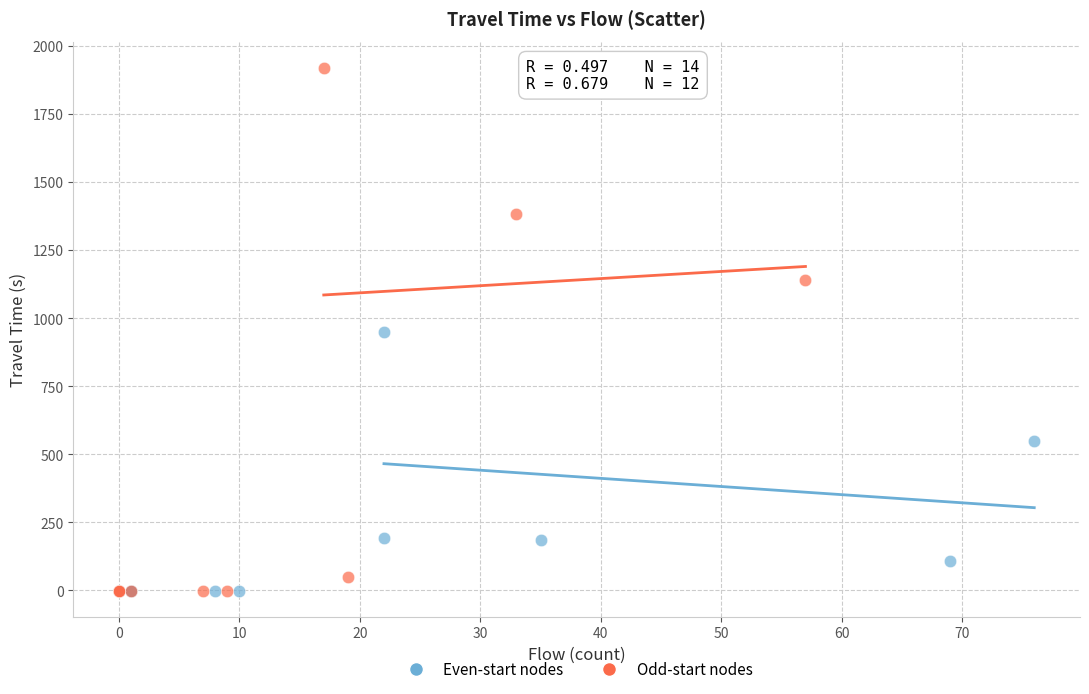

Which series contains the highest Y value?

Odd-start nodes